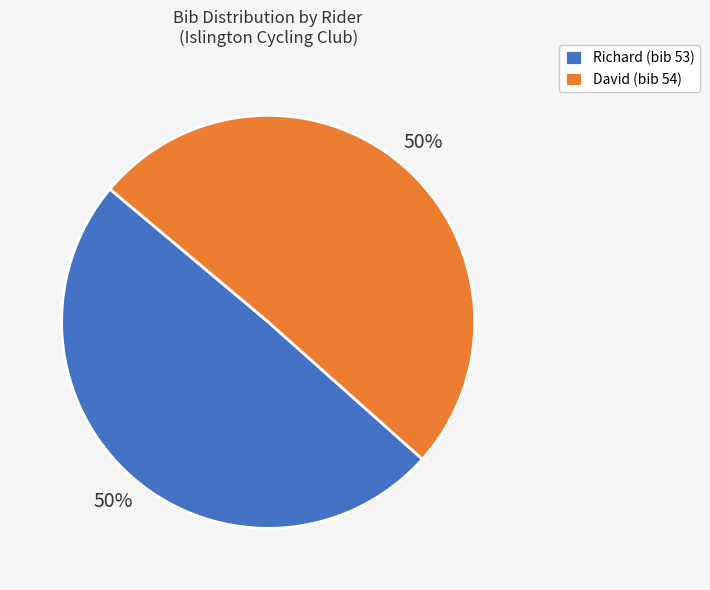

What percentage is the David slice, to the nearest percent?

50%